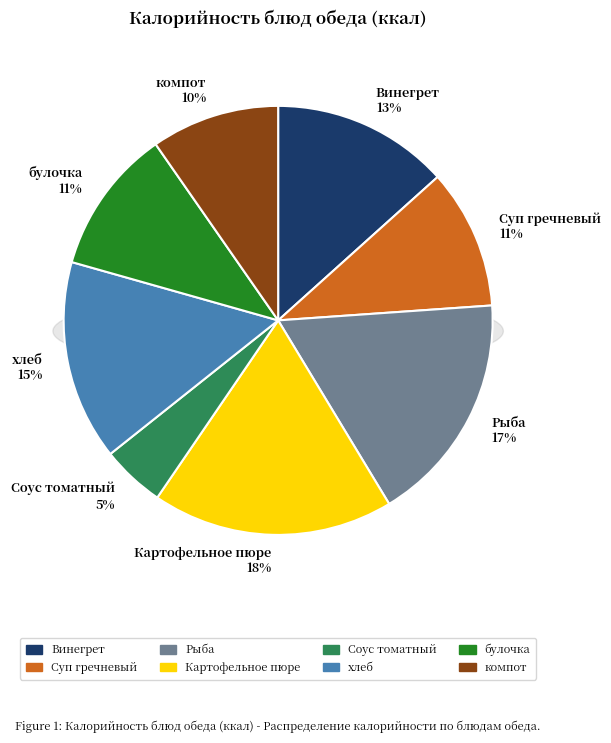

Combined, what portion of the pie is Рыба and хлеб?

32.5%